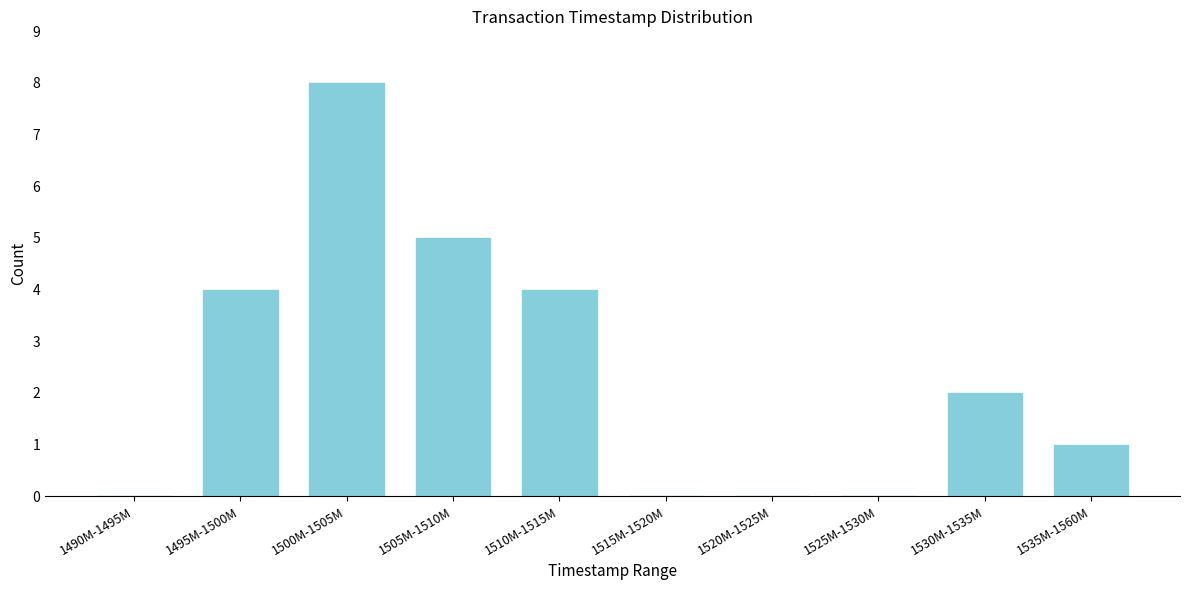

Reading left to right, what are all the values shown in this chart?

1490M-1495M=0	1495M-1500M=4	1500M-1505M=8	1505M-1510M=5	1510M-1515M=4	1515M-1520M=0	1520M-1525M=0	1525M-1530M=0	1530M-1535M=2	1535M-1560M=1